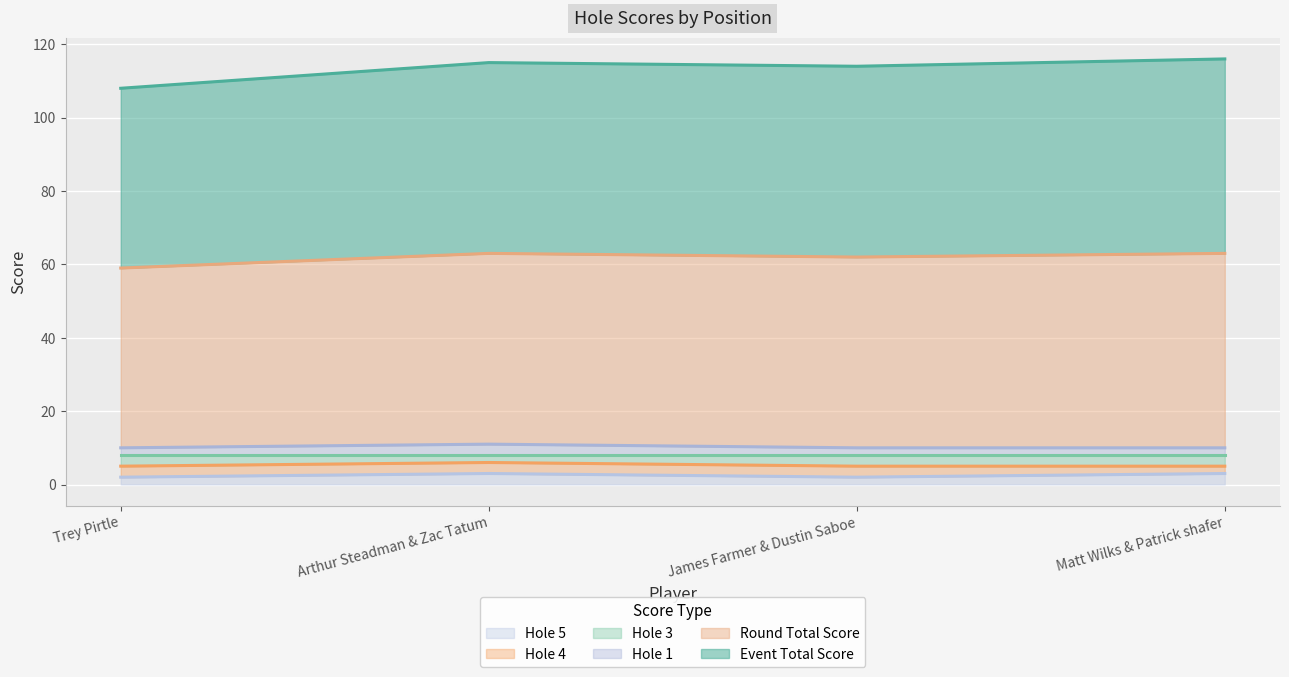

What is the difference between the highest and lowest values at Matt Wilks & Patrick shafer?

113